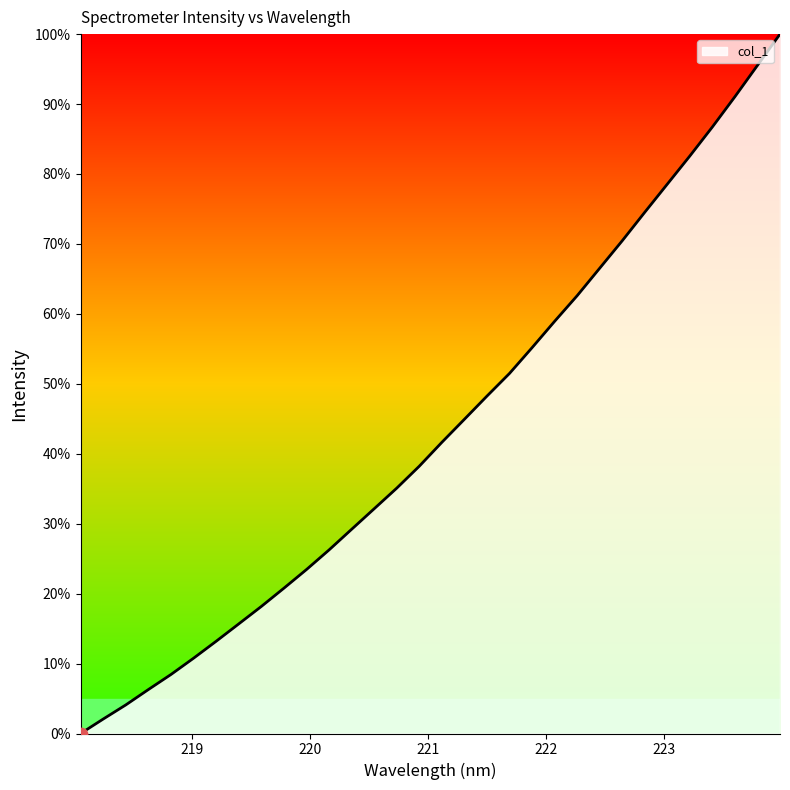

What is the greatest value displayed?

100.0